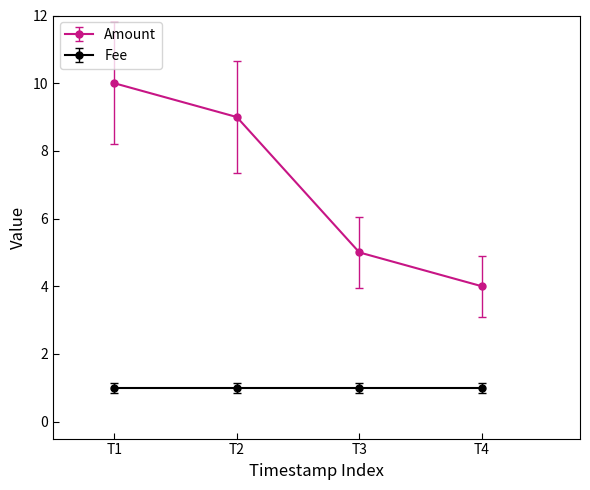

Which series has the largest total across all categories?

Amount